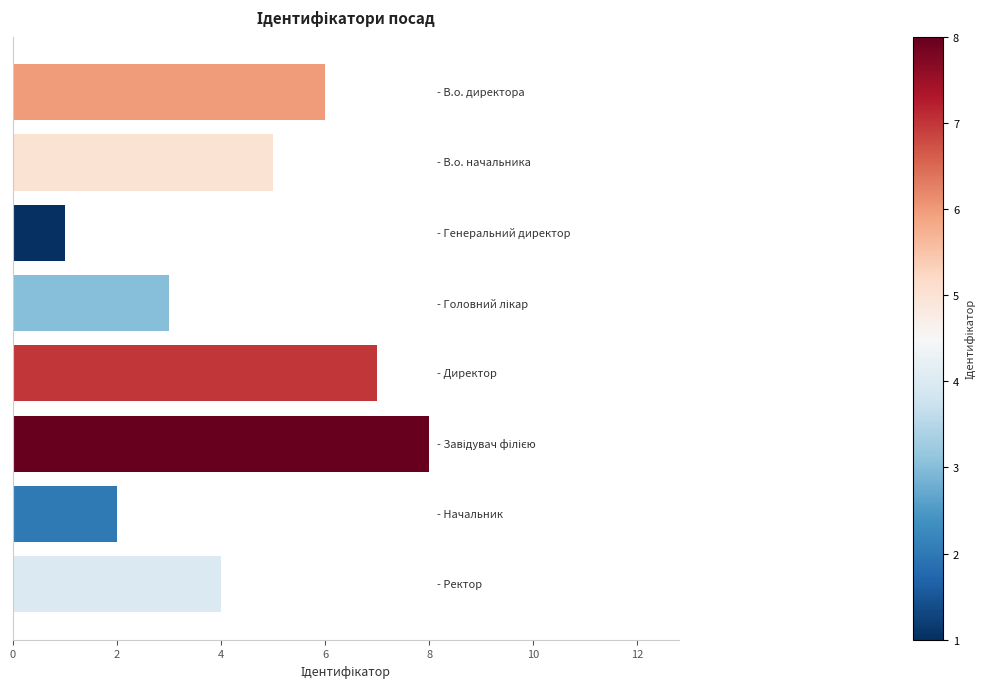

Does the chart contain stacked bars?

No